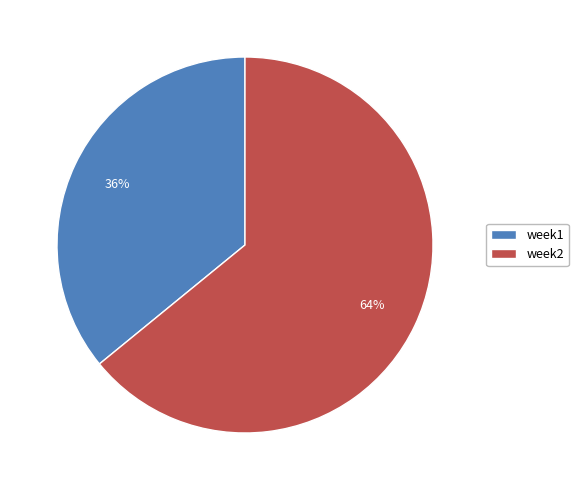

Rank the categories by value from highest to lowest.

week2, week1